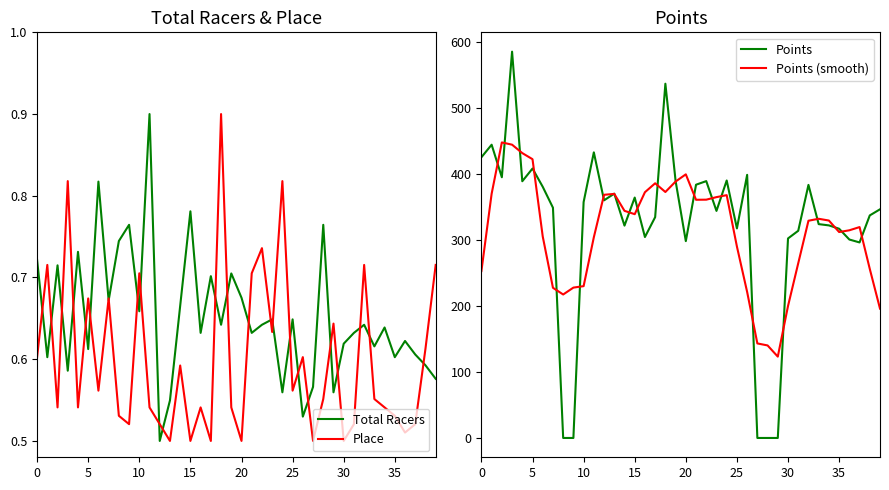

Reading left to right, what are all the values shown in this chart?

Total Racers: 0.7	0.6	0.7	0.6	0.7	0.6	0.8	0.7	0.7	0.8	0.7	0.9	0.5	0.5	0.7	0.8	0.6	0.7	0.6	0.7	0.7	0.6	0.6	0.6	0.6	0.6	0.5	0.6	0.8	0.6	0.6	0.6	0.6	0.6	0.6	0.6	0.6	0.6	0.6	0.6
Place: 0.6	0.7	0.5	0.8	0.5	0.7	0.6	0.7	0.5	0.5	0.7	0.5	0.5	0.5	0.6	0.5	0.5	0.5	0.9	0.5	0.5	0.7	0.7	0.6	0.8	0.6	0.6	0.5	0.6	0.6	0.5	0.5	0.7	0.6	0.5	0.5	0.5	0.5	0.6	0.7
Points: 425.6	444.6	395.2	585.7	389.2	408.5	380.8	349.1	0.0	0.0	357.6	433.0	360.3	370.5	321.9	364.5	304.6	334.8	537.1	389.6	298.4	383.9	389.4	344.3	390.4	317.7	398.9	0.0	0.0	0.0	302.5	314.1	383.7	324.2	322.3	317.2	300.9	296.4	337.4	346.7
Points (smooth): 253.1	370.2	448.1	444.6	431.9	422.7	305.5	227.7	217.5	227.9	230.2	304.3	368.7	370.0	344.4	339.3	372.6	386.1	372.9	388.8	399.7	361.1	361.3	365.1	368.1	290.2	221.4	143.3	140.3	123.3	200.1	264.9	329.4	332.3	329.7	312.2	314.8	319.7	256.3	196.1